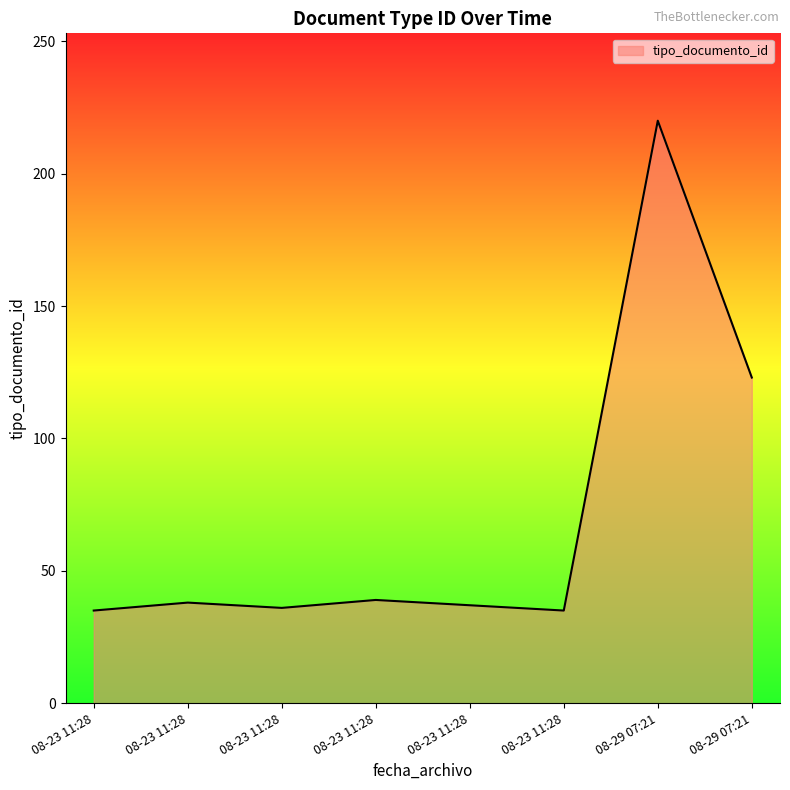

List the labels in order of value, largest first.

2022-08-29 07:21:54, 2022-08-29 07:21:54, 2022-08-23 11:28:26, 2022-08-23 11:28:26, 2022-08-23 11:28:26, 2022-08-23 11:28:26, 2022-08-23 11:28:37, 2022-08-23 11:28:26